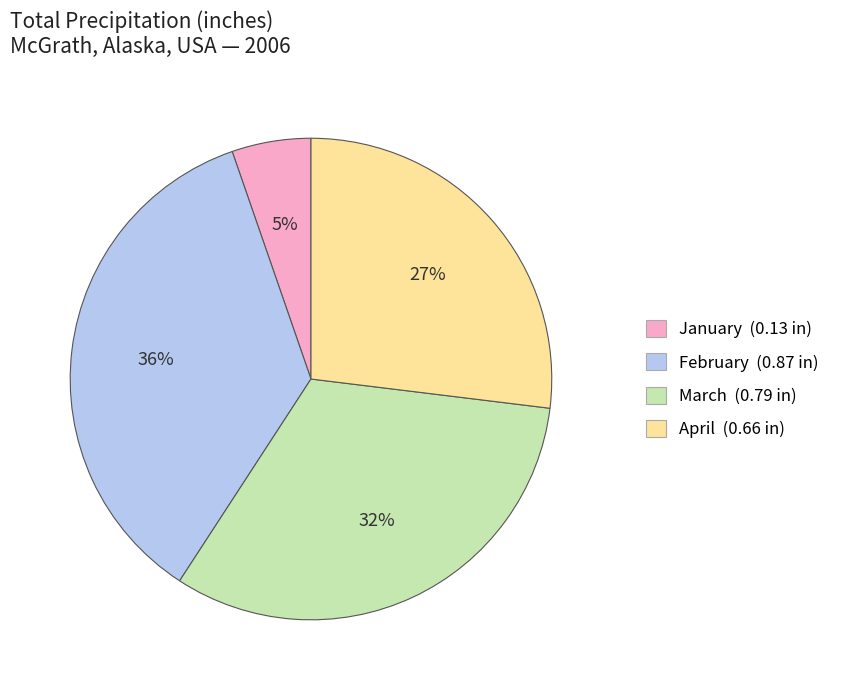

To the nearest percent, what is the average slice percentage?

25%